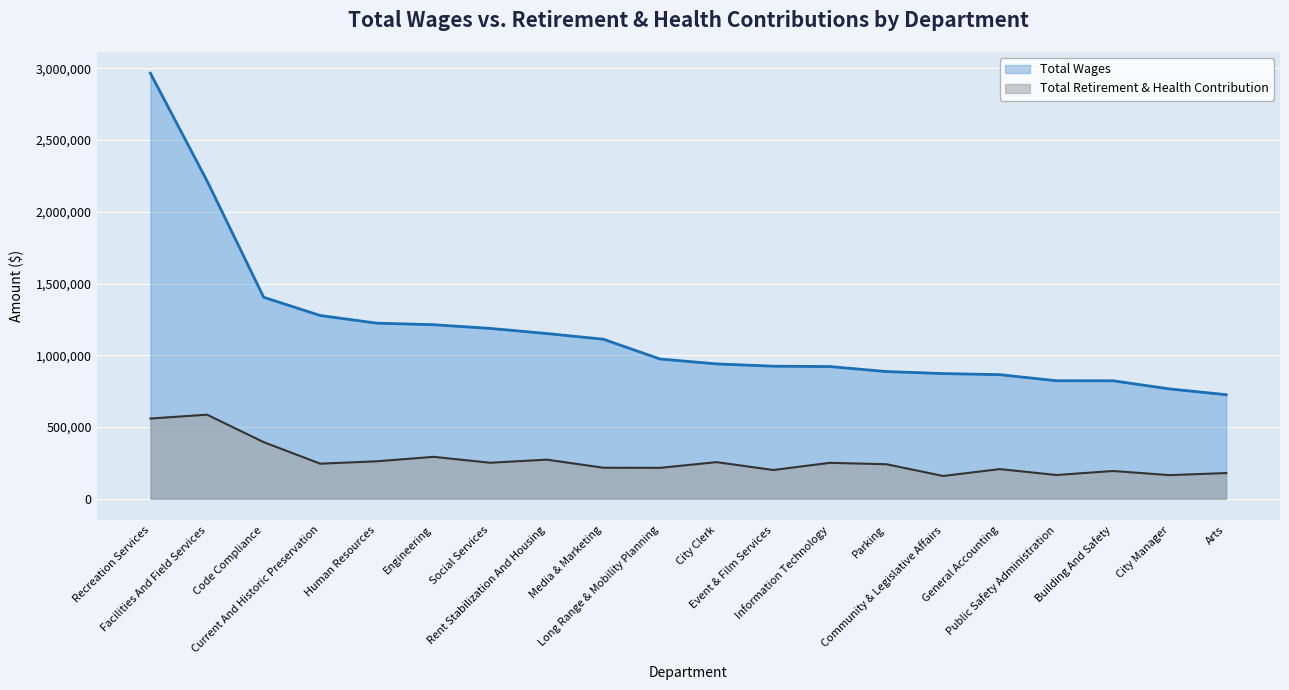

True or false: Total Wages and Total Retirement & Health Contribution cross at least once.

False